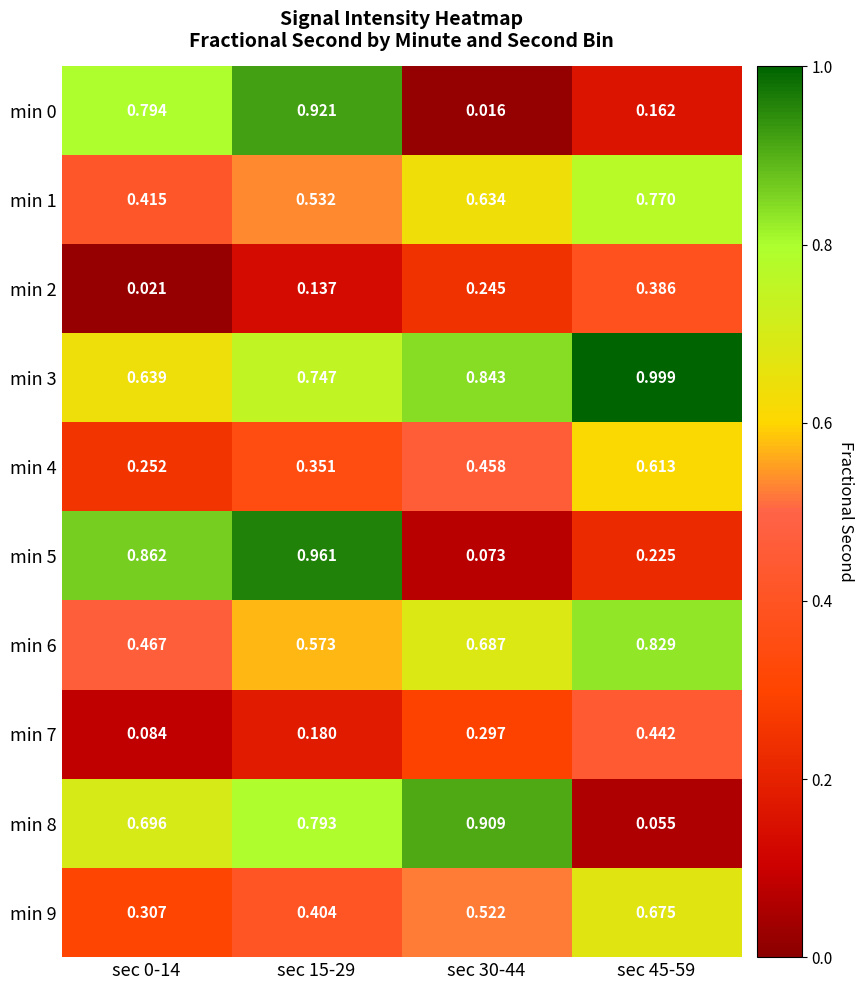

What is the total value across all series at sec 30-44?

4.7